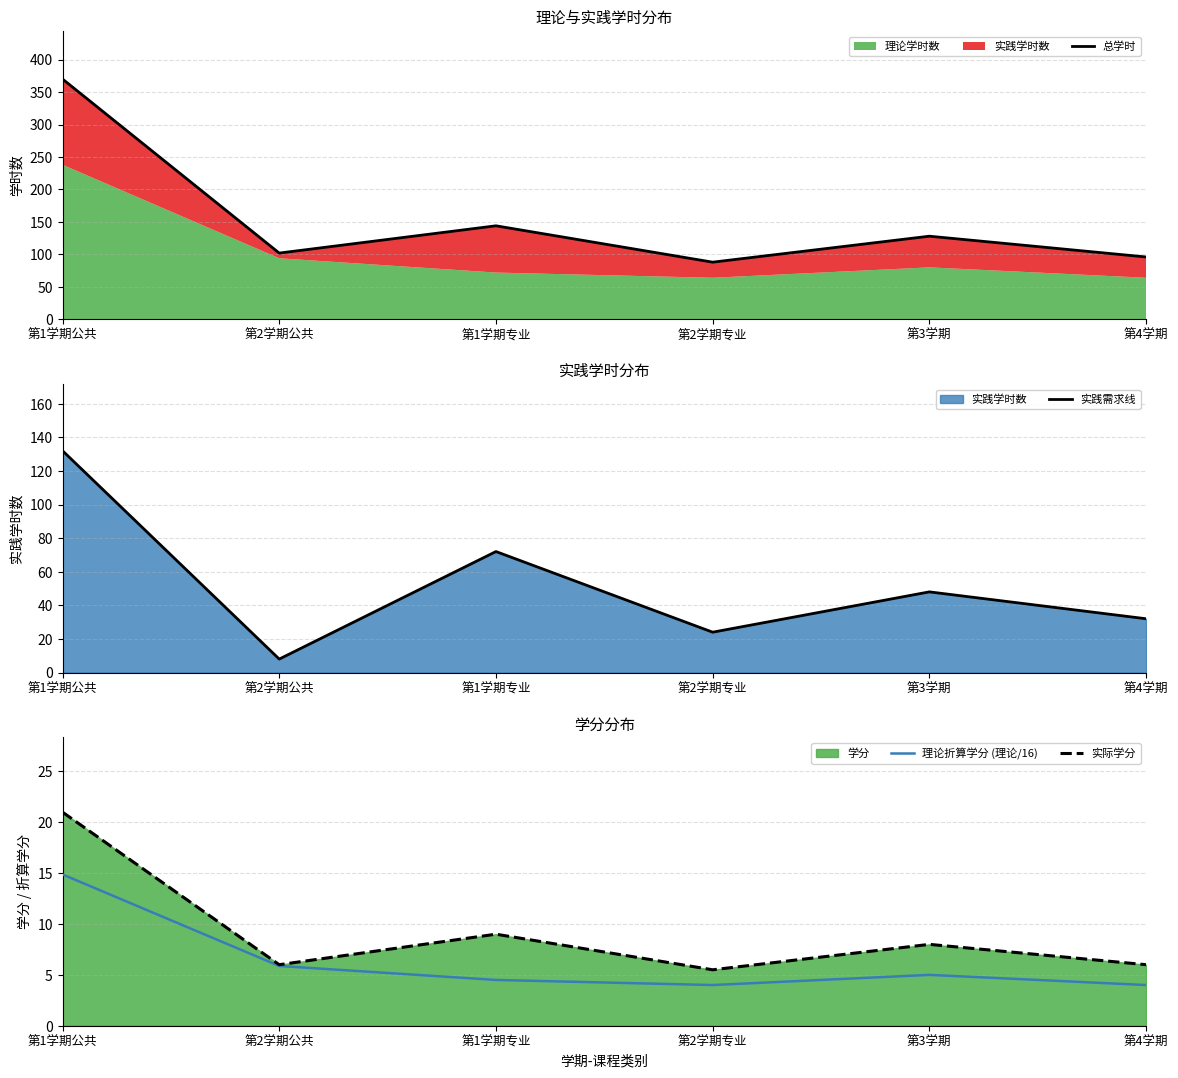

Is the value of 理论折算学分 (理论/16) at 第1学期专业 greater than the value of 总学时 at 第1学期专业?

No